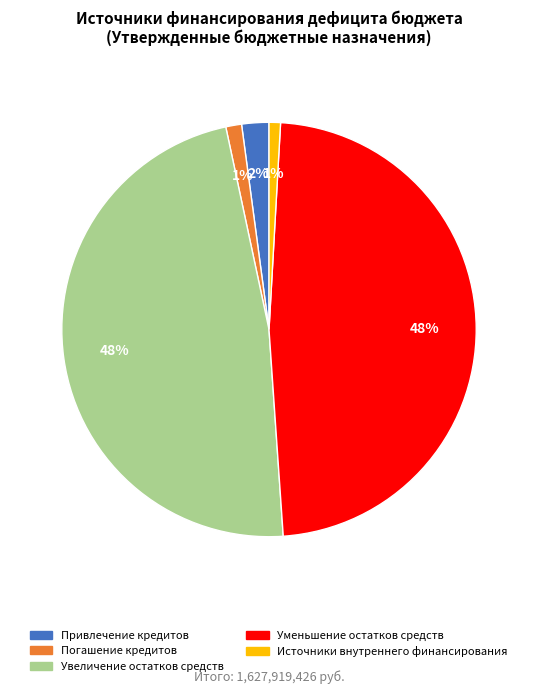

Does Погашение кредитов account for over 50% of the chart?

No